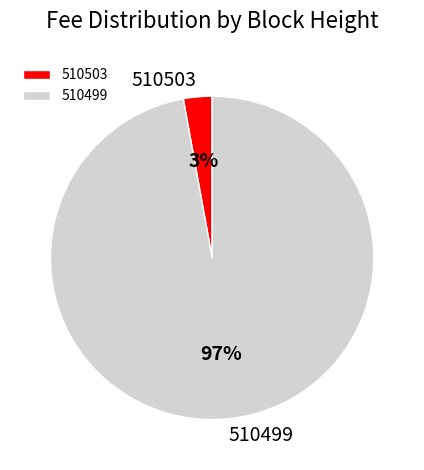

Between 510503 and 510499, which is larger?

510499